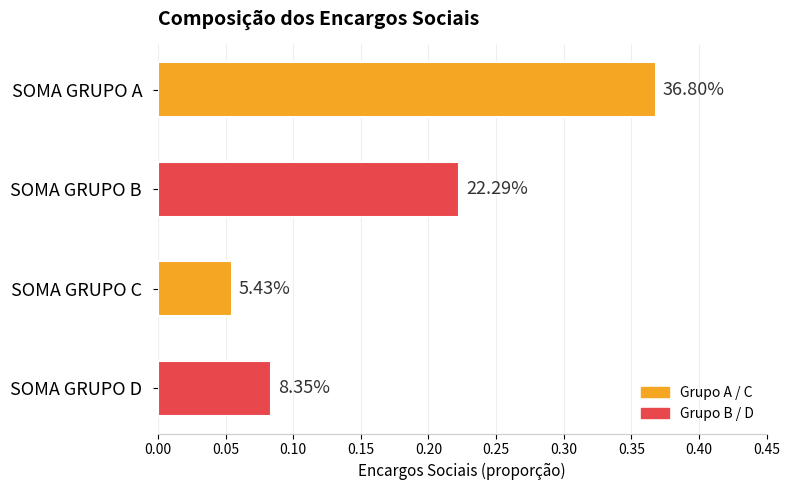

What is the greatest value displayed?

0.4